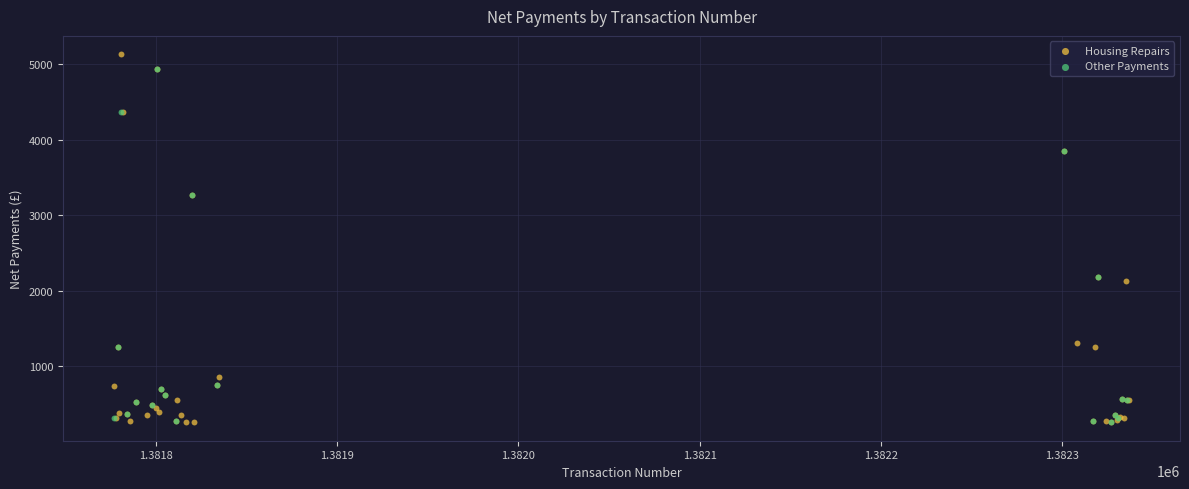

What are all the series names shown in the legend?

Housing Repairs, Other Payments